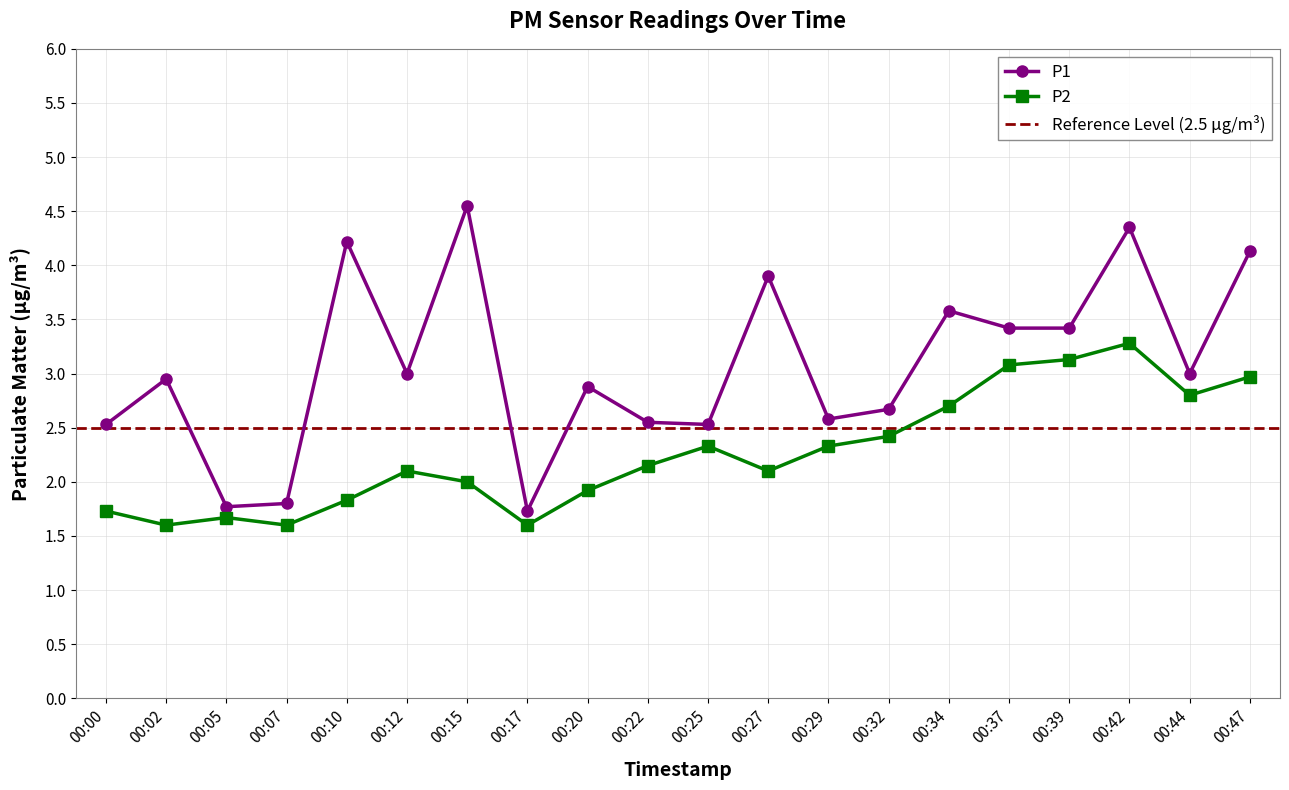

Reading left to right, transcribe all the data shown in this chart.

P1: 00:00=2.5	00:02=3.0	00:05=1.8	00:07=1.8	00:10=4.2	00:12=3.0	00:15=4.5	00:17=1.7	00:20=2.9	00:22=2.5	00:25=2.5	00:27=3.9	00:29=2.6	00:32=2.7	00:34=3.6	00:37=3.4	00:39=3.4	00:42=4.3	00:44=3.0	00:47=4.1
P2: 00:00=1.7	00:02=1.6	00:05=1.7	00:07=1.6	00:10=1.8	00:12=2.1	00:15=2.0	00:17=1.6	00:20=1.9	00:22=2.1	00:25=2.3	00:27=2.1	00:29=2.3	00:32=2.4	00:34=2.7	00:37=3.1	00:39=3.1	00:42=3.3	00:44=2.8	00:47=3.0